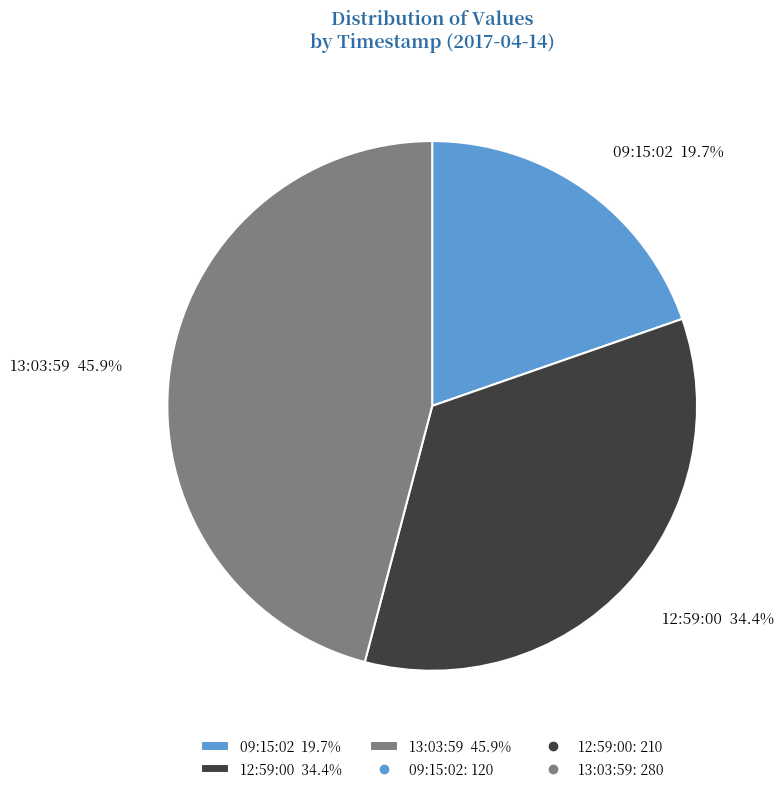

To the nearest percent, what is the difference between the largest and smallest slice percentages?

26%